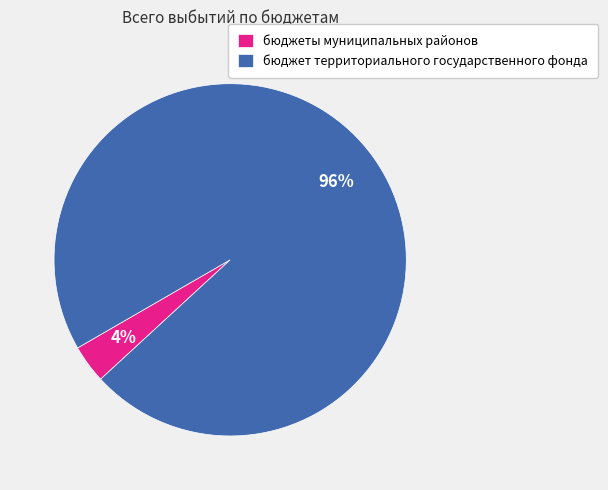

What is the majority slice?

бюджет территориального государственного фонда